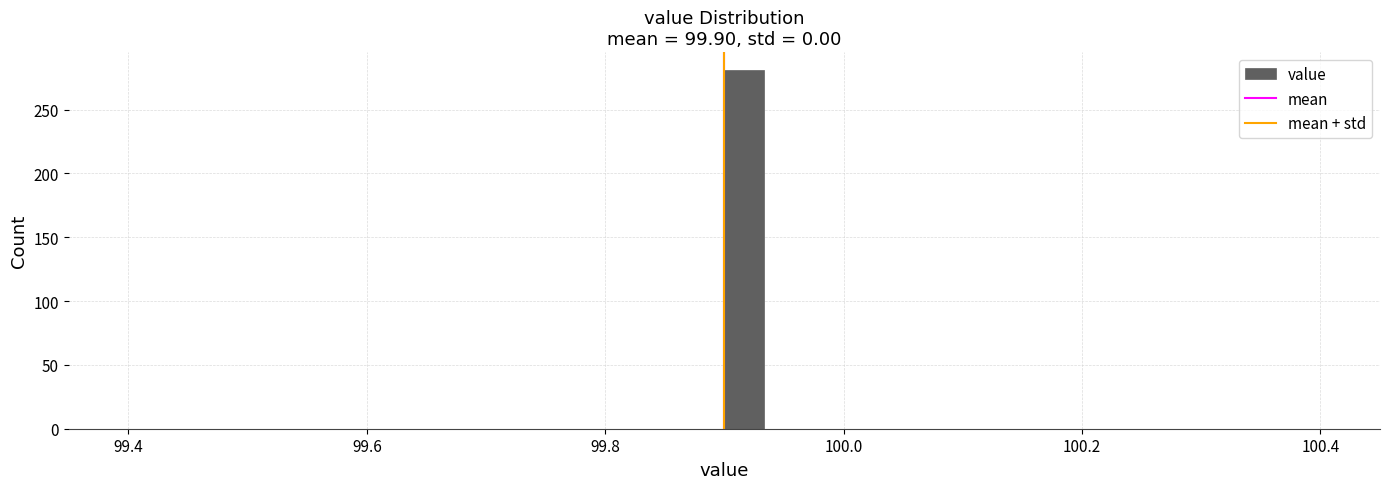

Read against the x-axis, roughly where is the centre of the tallest bar?

99.92